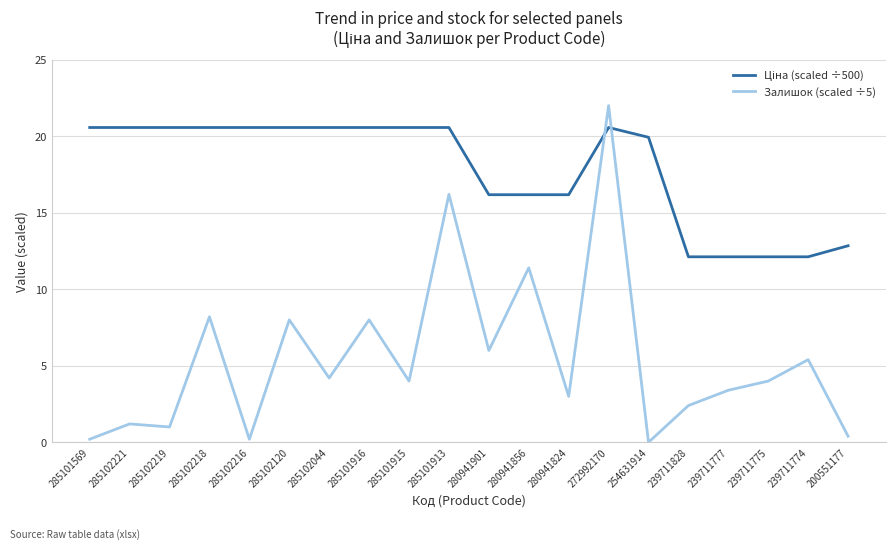

The Залишок (scaled ÷5) series shows 4.0 at 239711775. True or false?

True